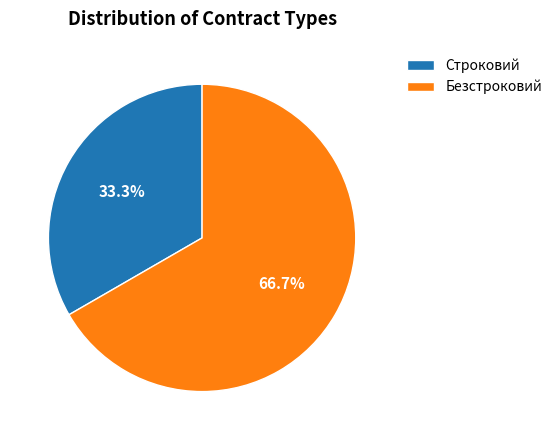

To the nearest percent, what portion does Строковий represent?

33%